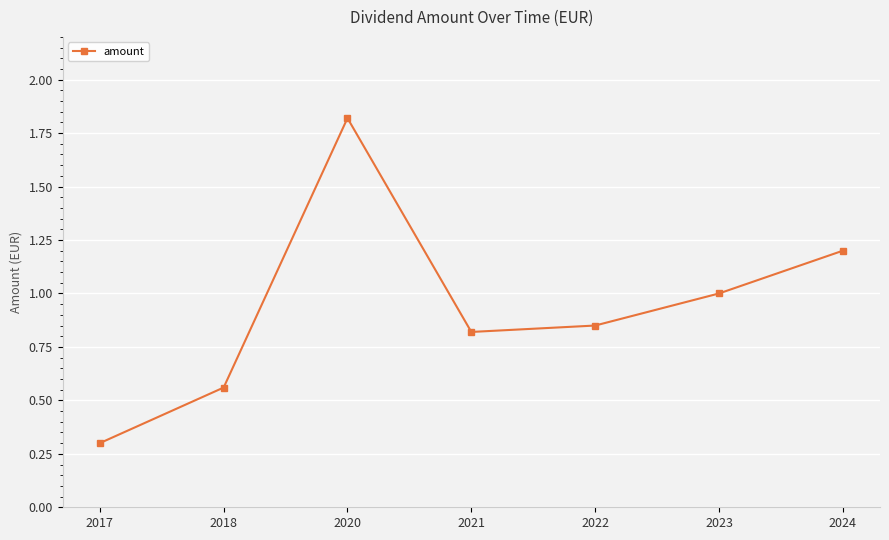

How many data points does each series have?

7